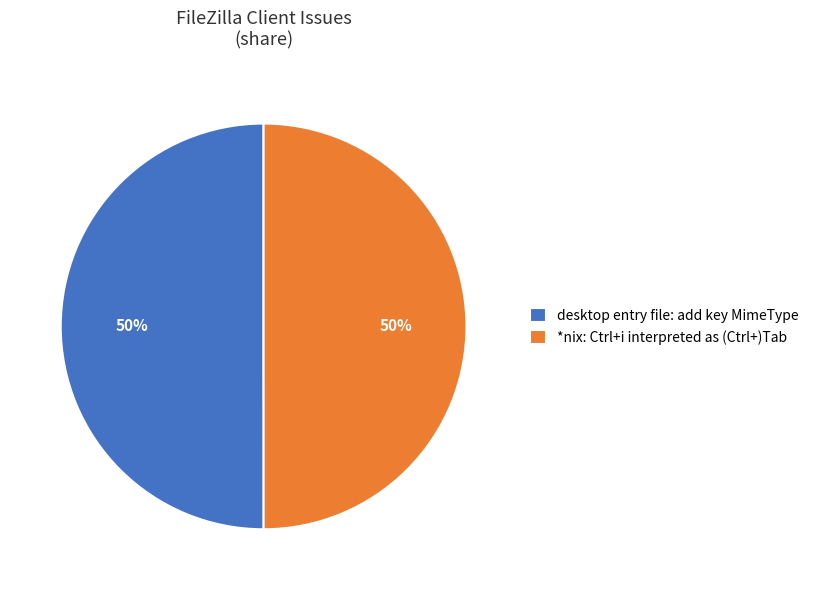

To the nearest percent, what portion does *nix: Ctrl+i interpreted as (Ctrl+)Tab represent?

50%